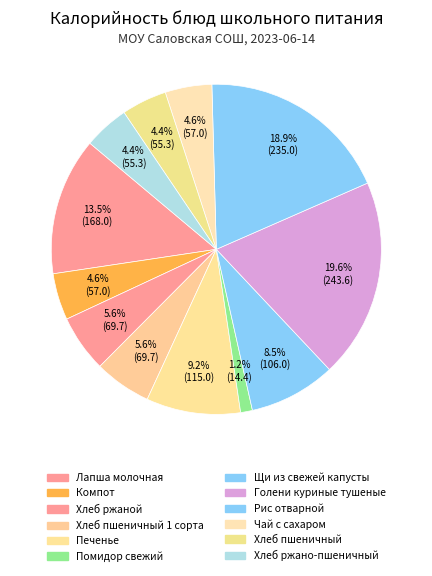

Which category has the smallest portion of the pie?

Помидор свежий